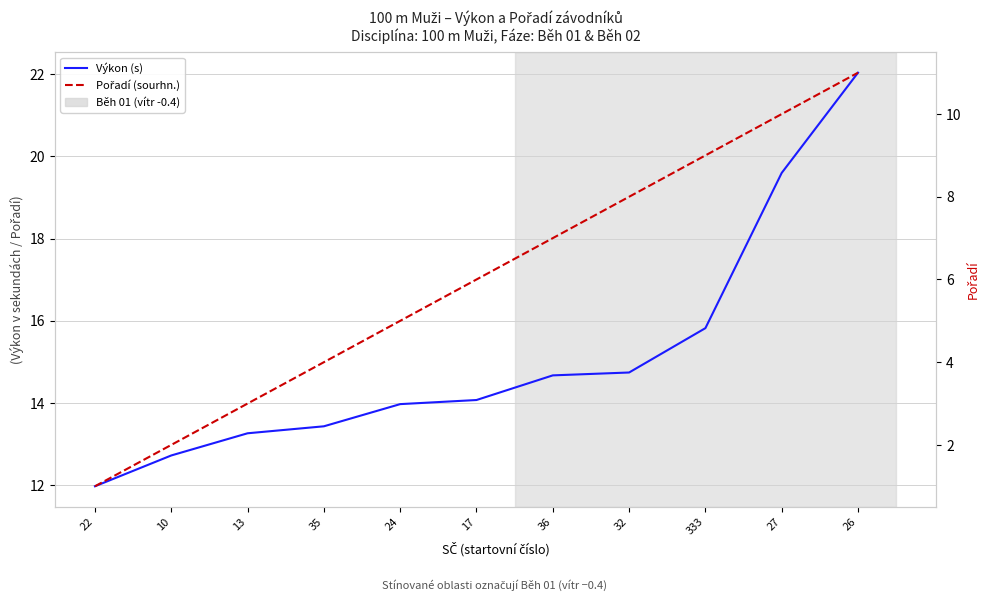

Is this an area chart (filled region under the line)?

No